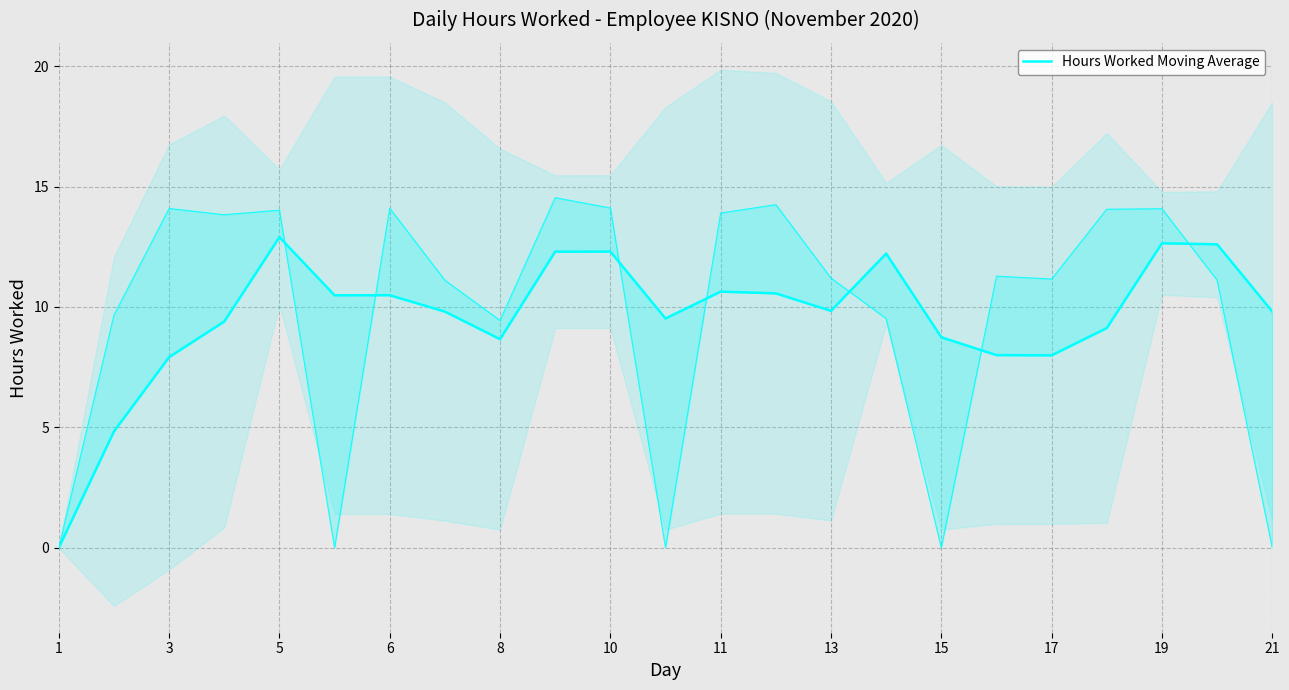

At which label is the value closest to 6?

3